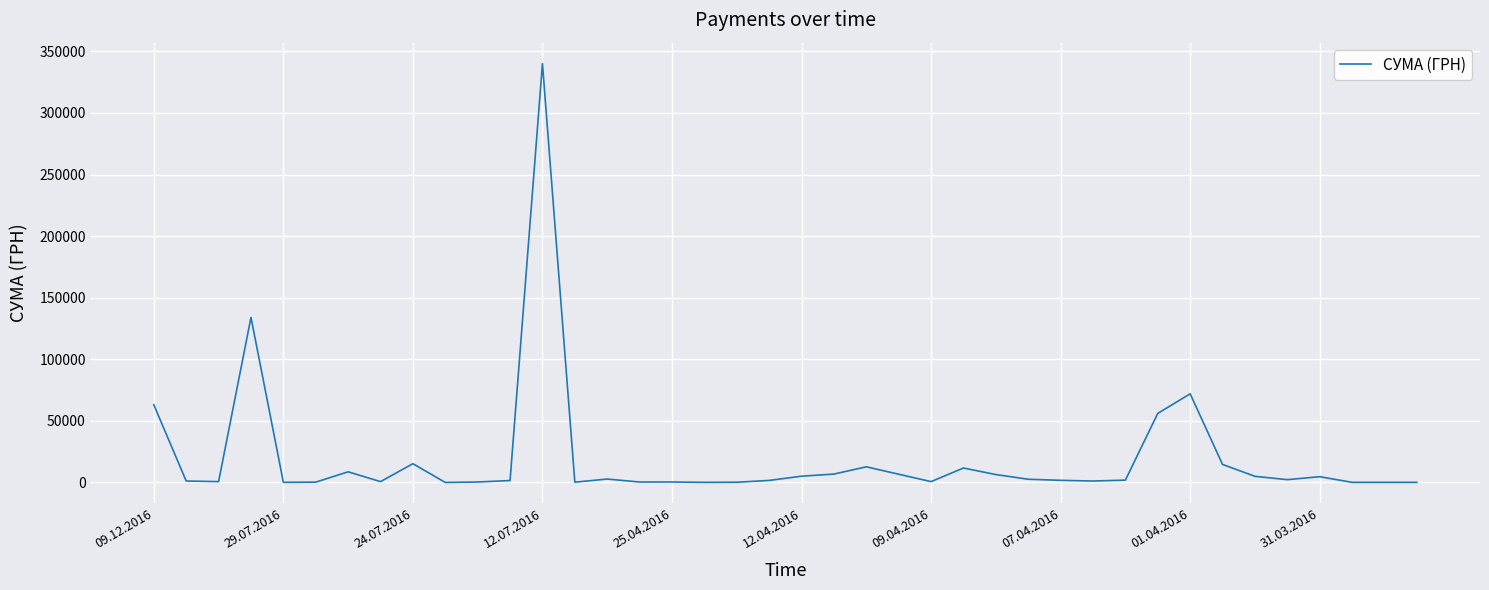

What is the difference between the maximum and minimum values?

340042.0